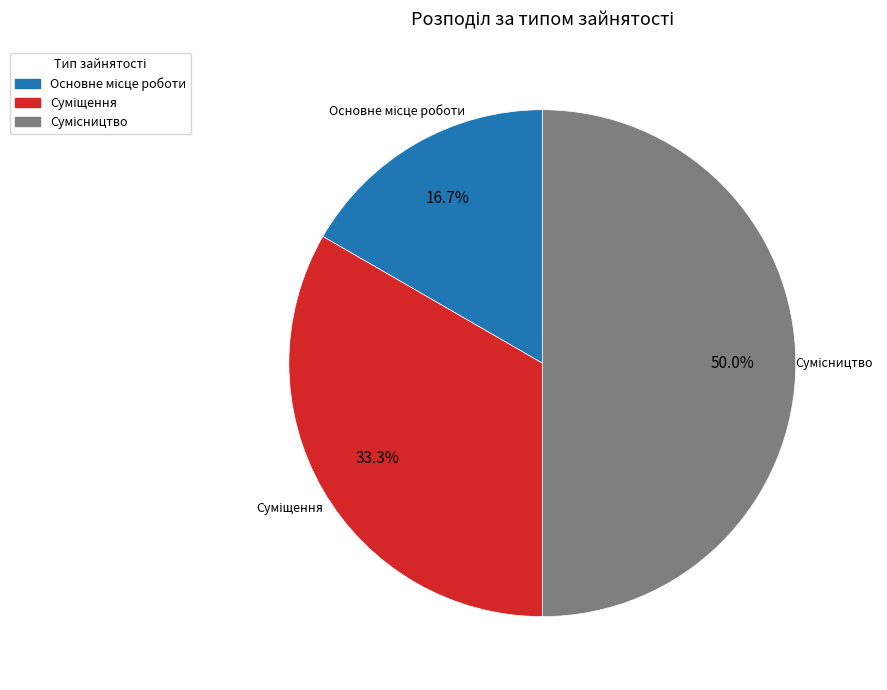

Count the number of slices in the pie.

3